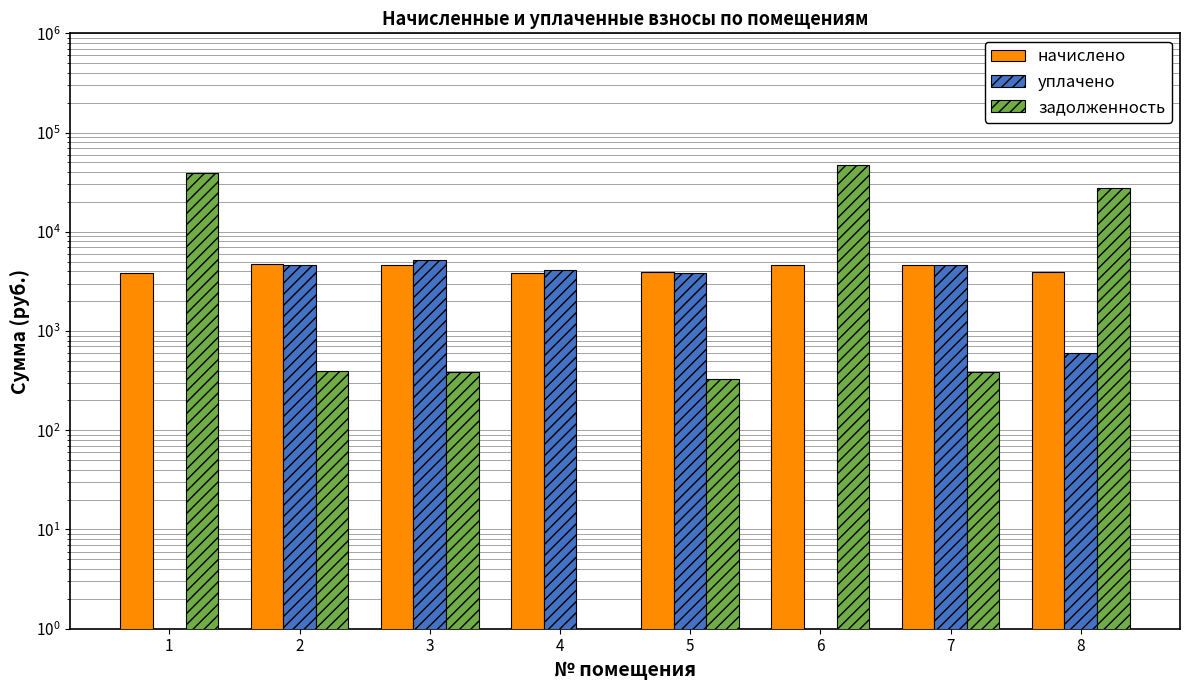

Which series changed the most between 3 and 4?

уплачено